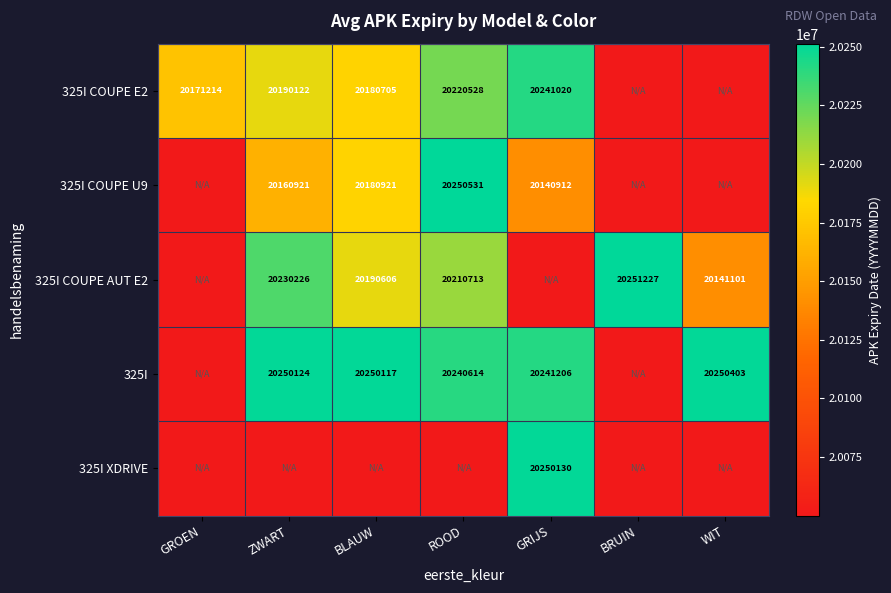

What is the difference between the 325I COUPE U9 values at BLAUW and ZWART?

20000